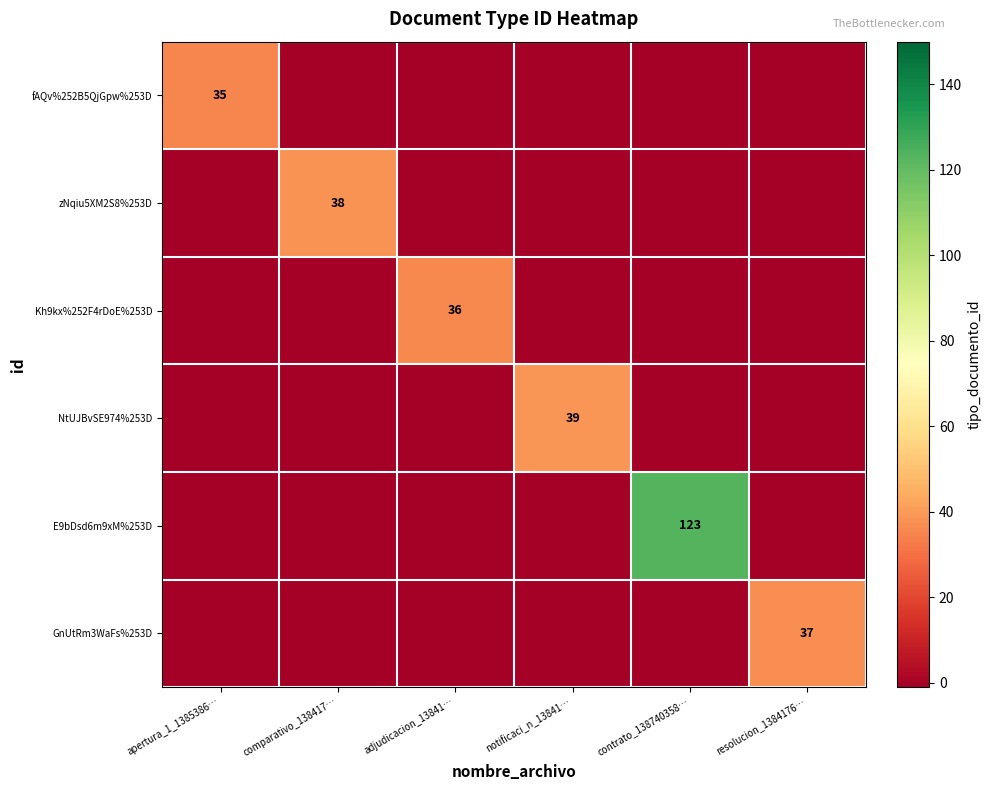

Is it true that fAQv%252B5QjGpw%253D equals 35 at apertura_1_1385386…?

True